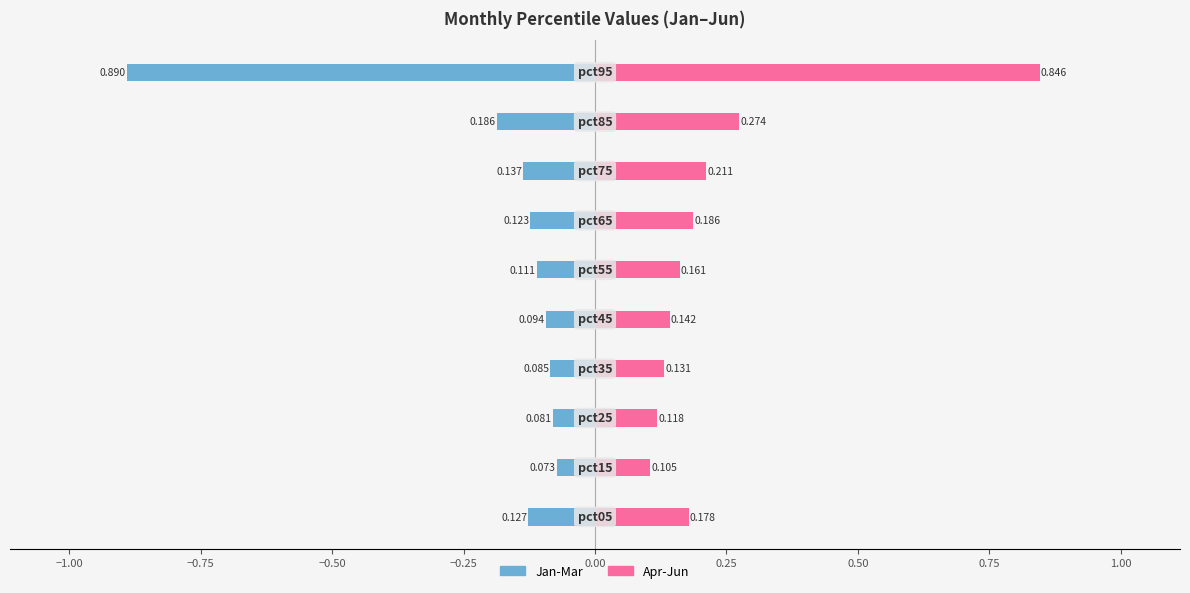

Rank the series at 1.00 from highest to lowest value.

Apr-Jun, Jan-Mar